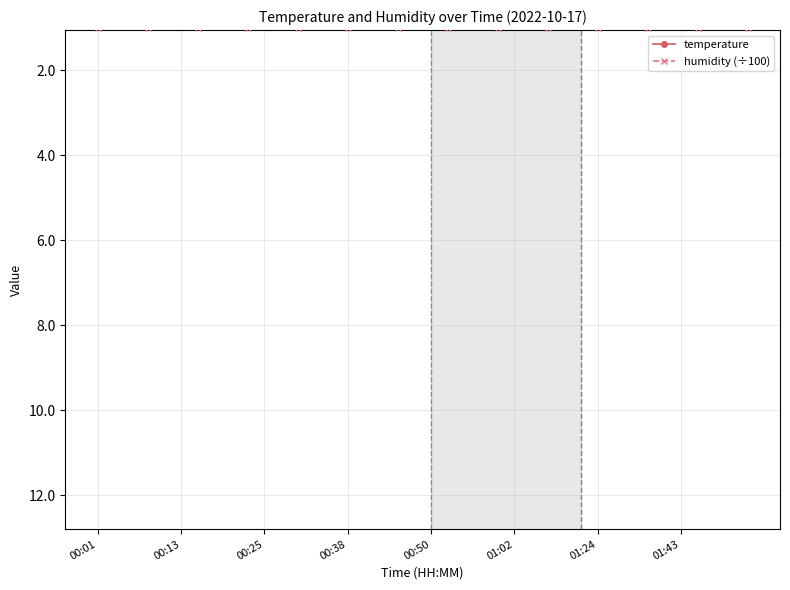

What is the difference between the maximum and minimum values in the temperature series?

0.4